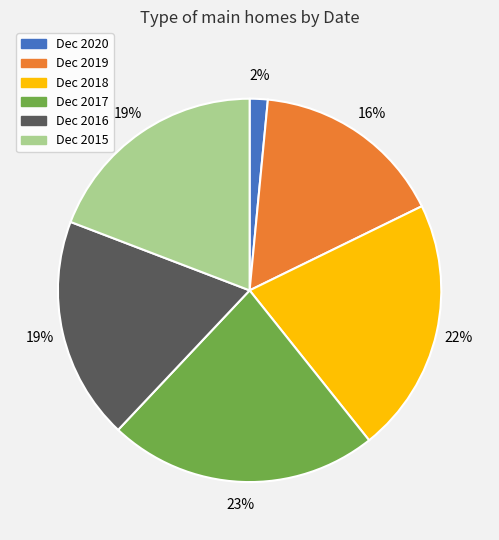

To the nearest percent, what portion does Dec 2017 represent?

23%